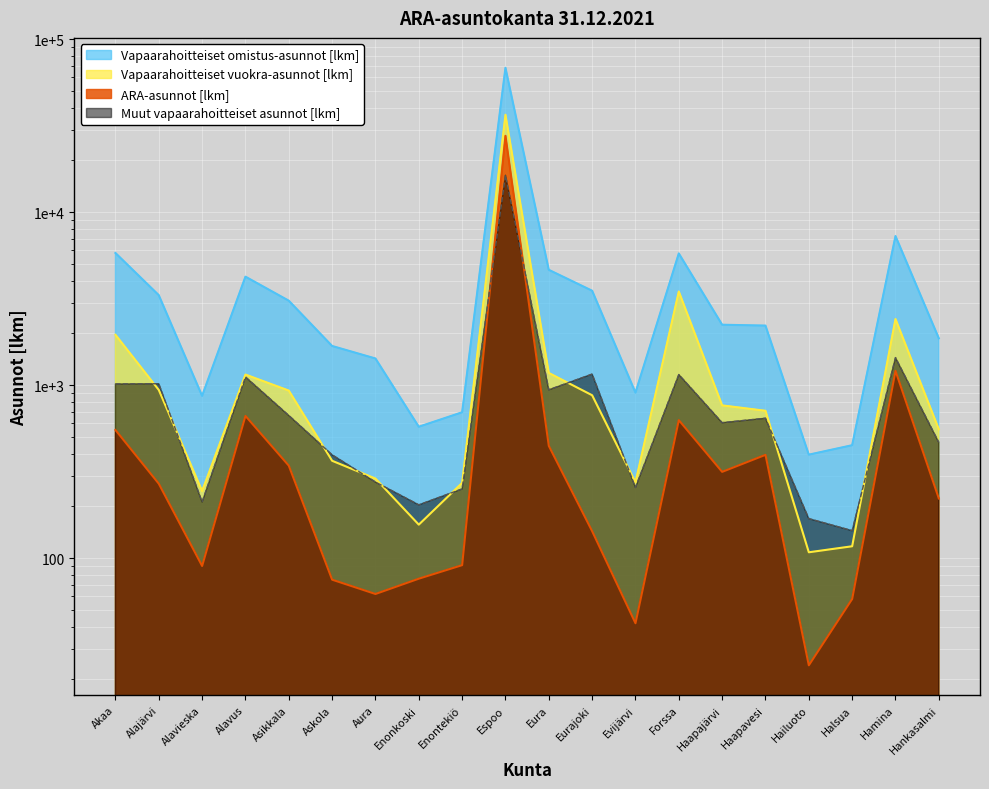

How many data points in Vapaarahoitteiset omistus-asunnot [lkm] are less than 2232?

10